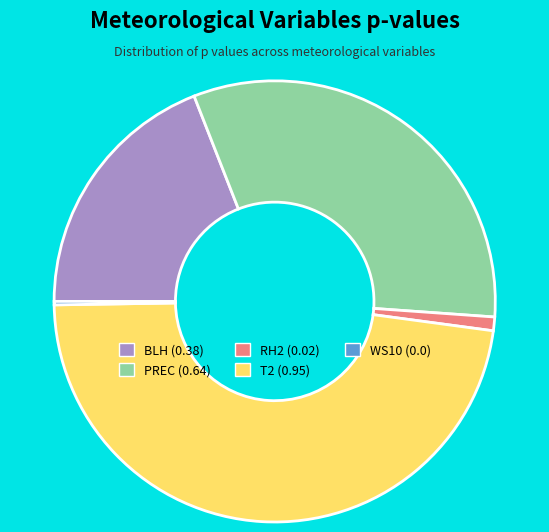

Is it true that BLH (0.38) is 19% of the pie?

True